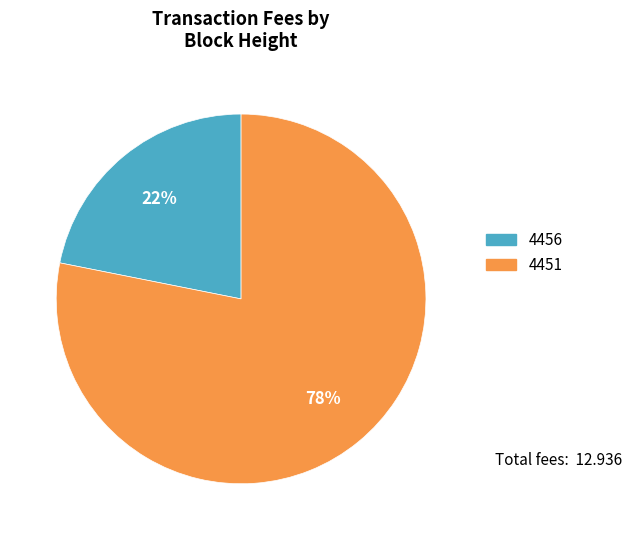

What is the smallest slice in the pie chart?

4456